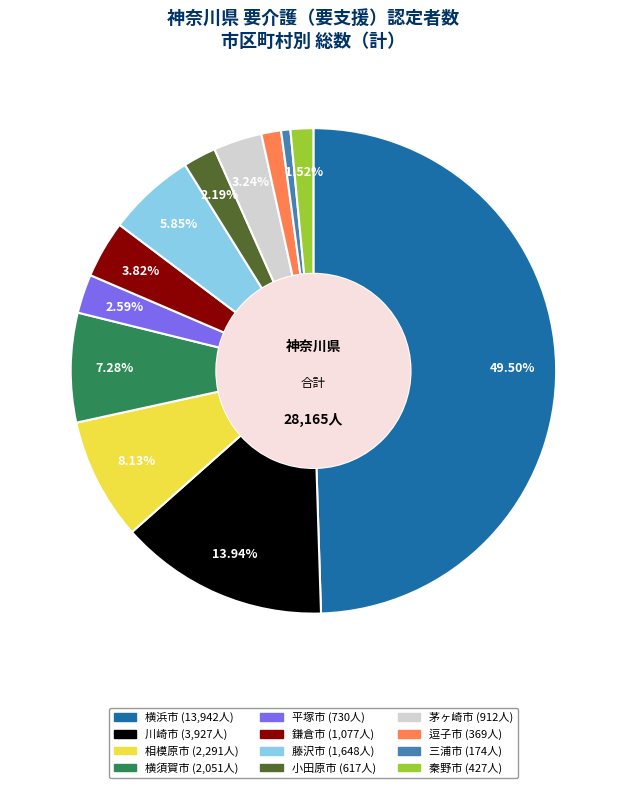

What percentage is NOT represented by 川崎市?

86.1%